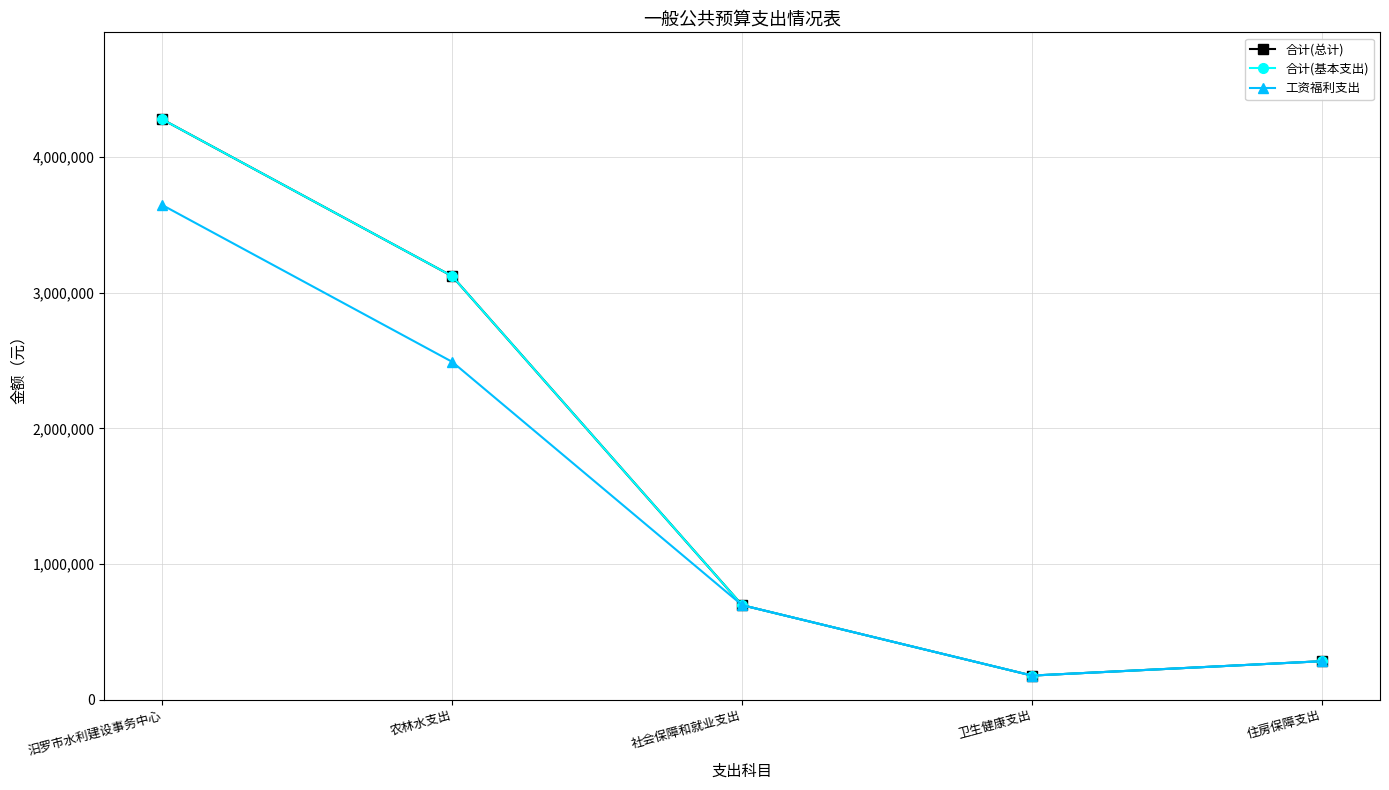

What is the sum of the 工资福利支出 values at 农林水支出 and 卫生健康支出?

2666700